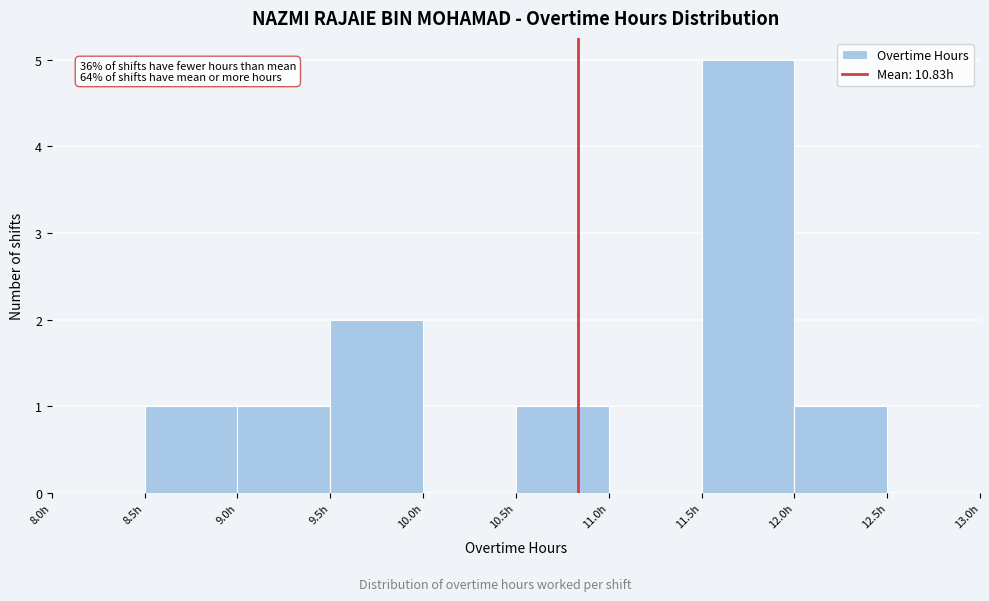

Which range on the x-axis has the tallest bar?

11.5 to 12.0